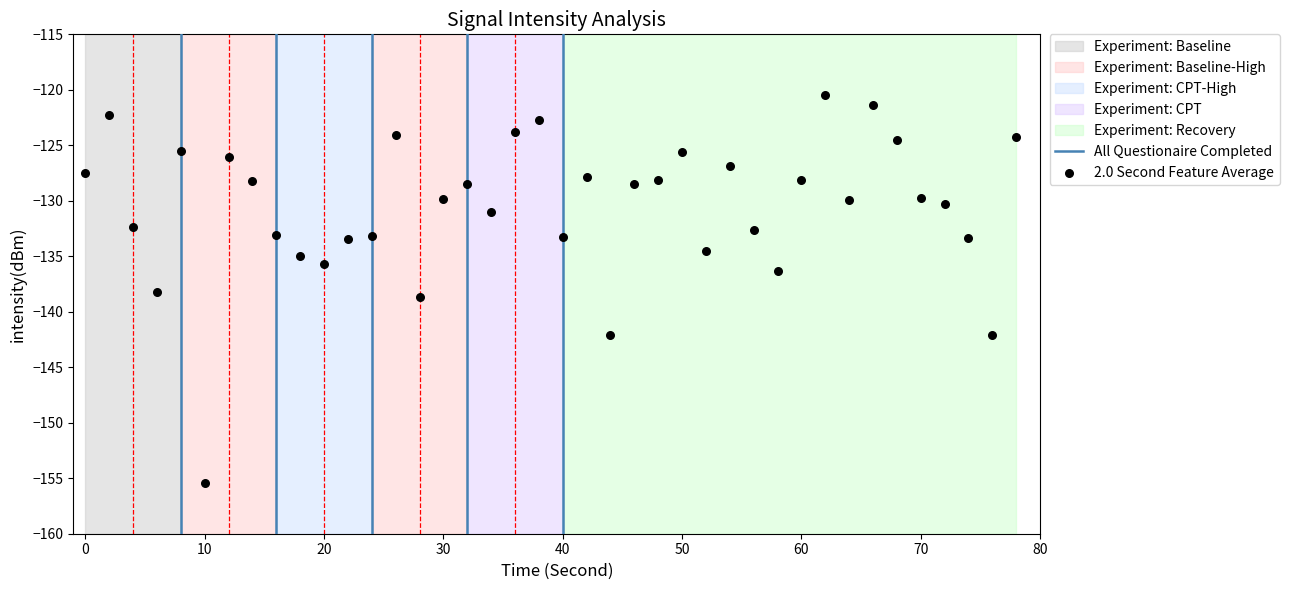

What Y value in the scatter plot is closest to -137?

-136.4